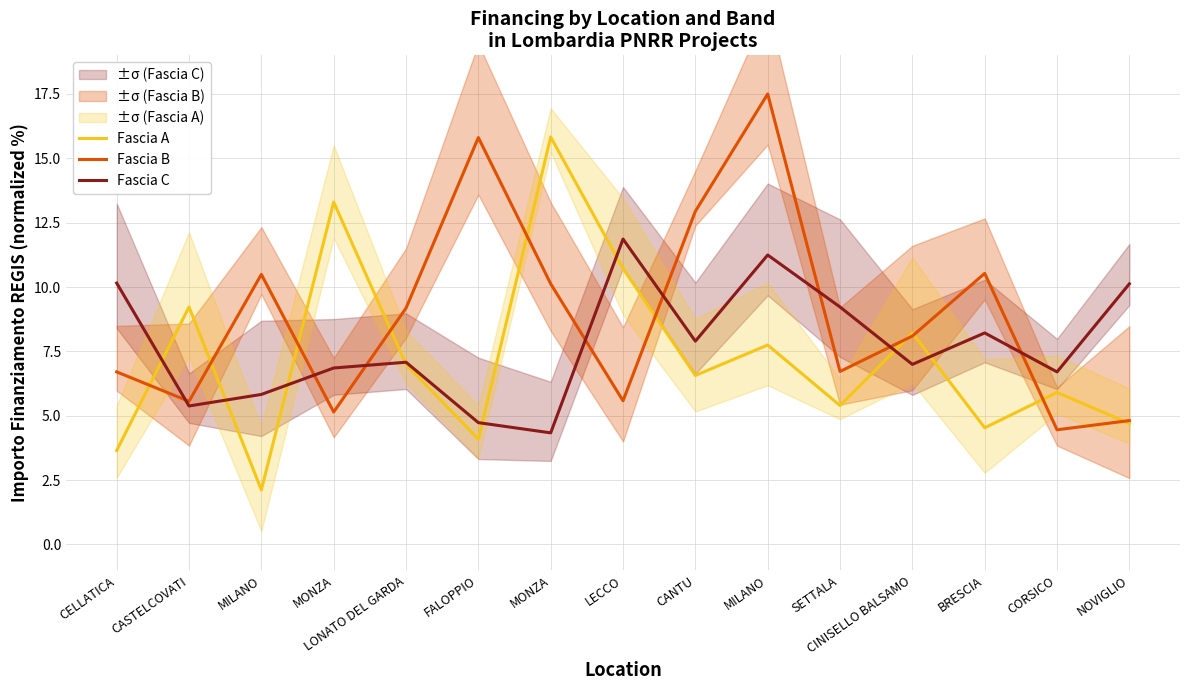

At which label does Fascia A first exceed 6?

CASTELCOVATI